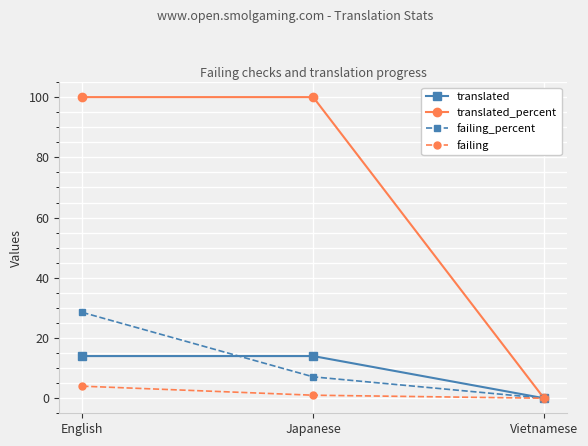

Which category has the highest value in the failing_percent series?

English